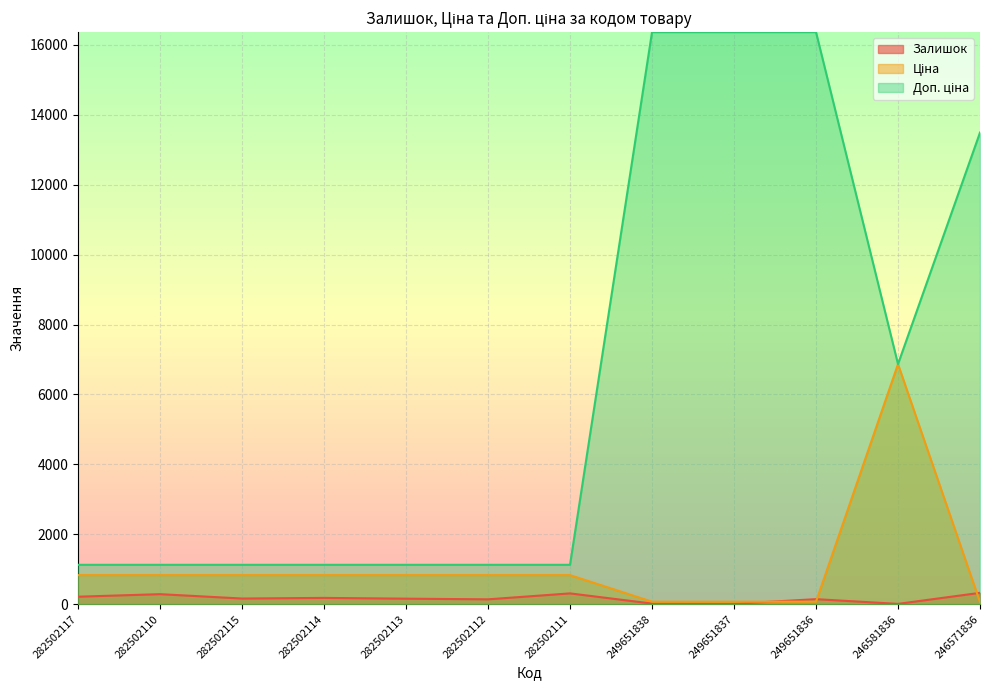

How many lines are shown in the chart?

3